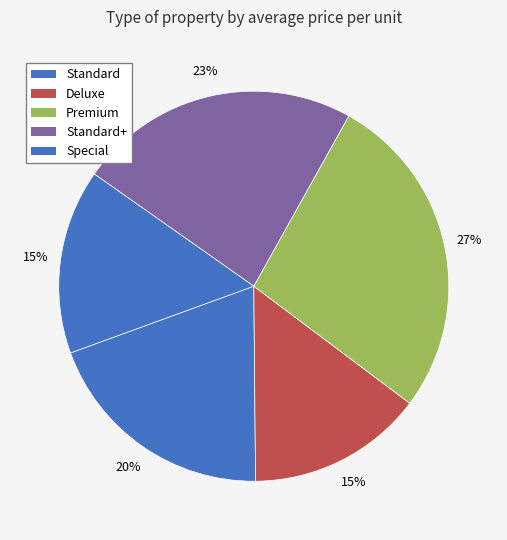

Is there a majority slice in this chart?

No